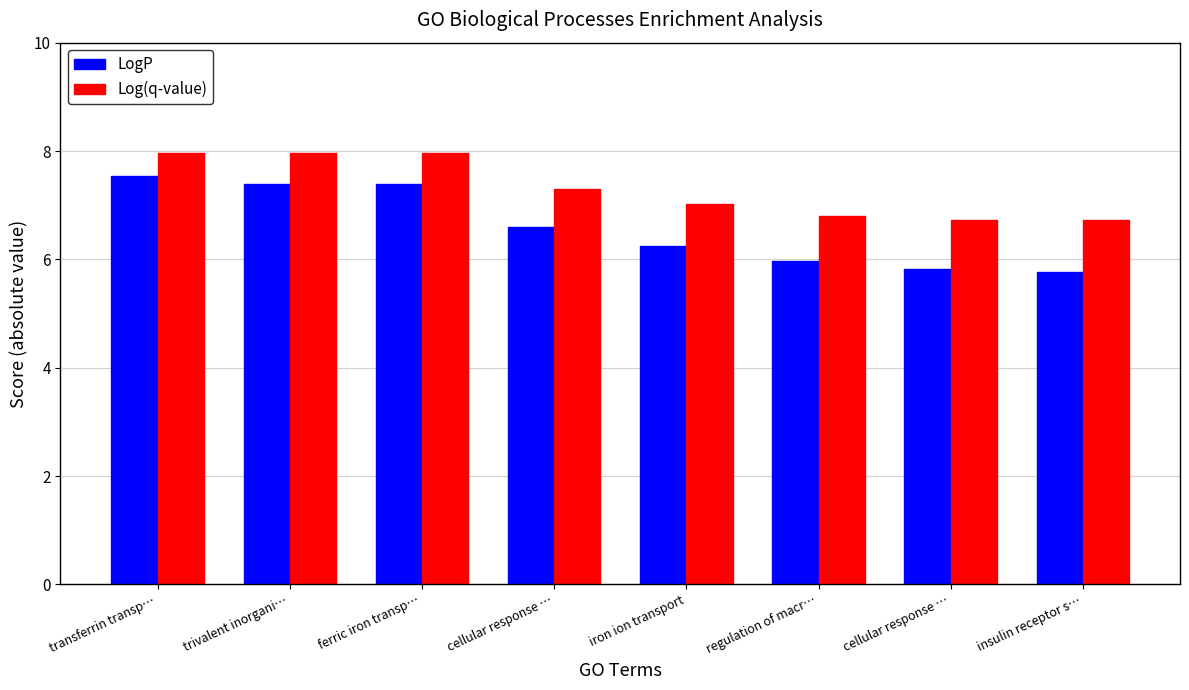

Reading right to left, extract all data points from this chart.

LogP: 5.8	5.8	6.0	6.2	6.6	7.4	7.4	7.5
Log(q-value): 6.7	6.7	6.8	7.0	7.3	8.0	8.0	8.0